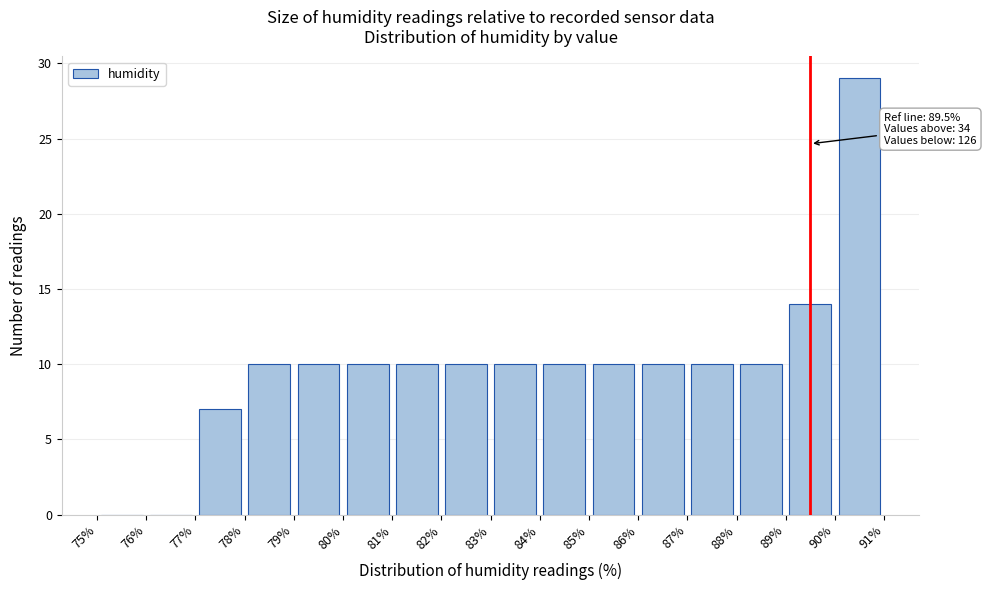

Which range on the x-axis has the tallest bar?

90% to 91%